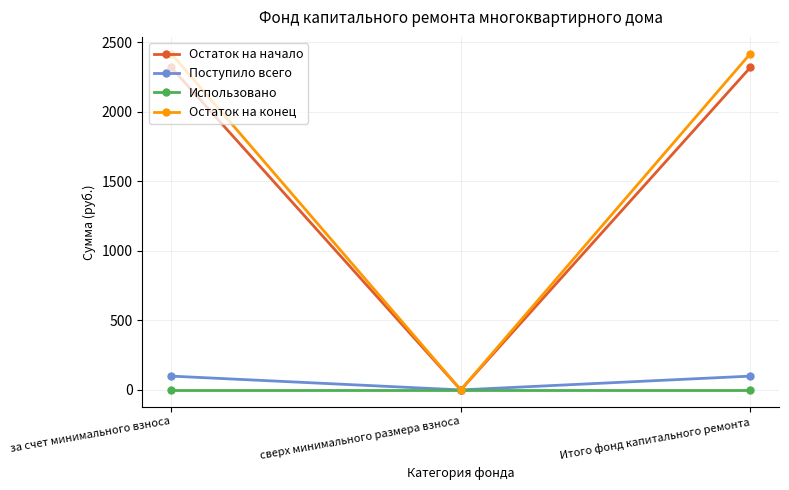

Count the number of data series in this chart.

4